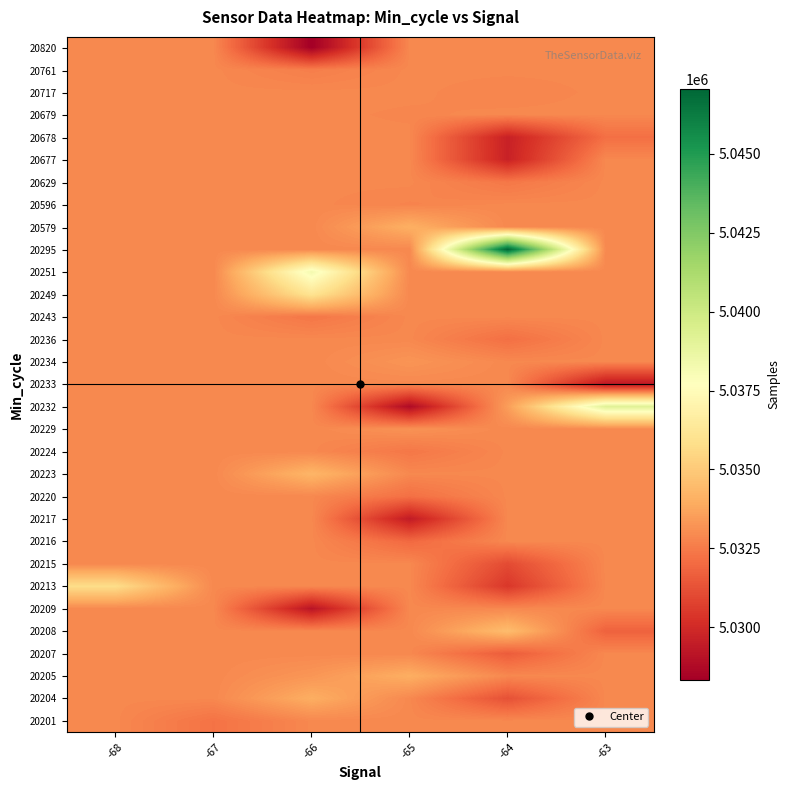

At how many categories does at least one series exceed 5031239?

6